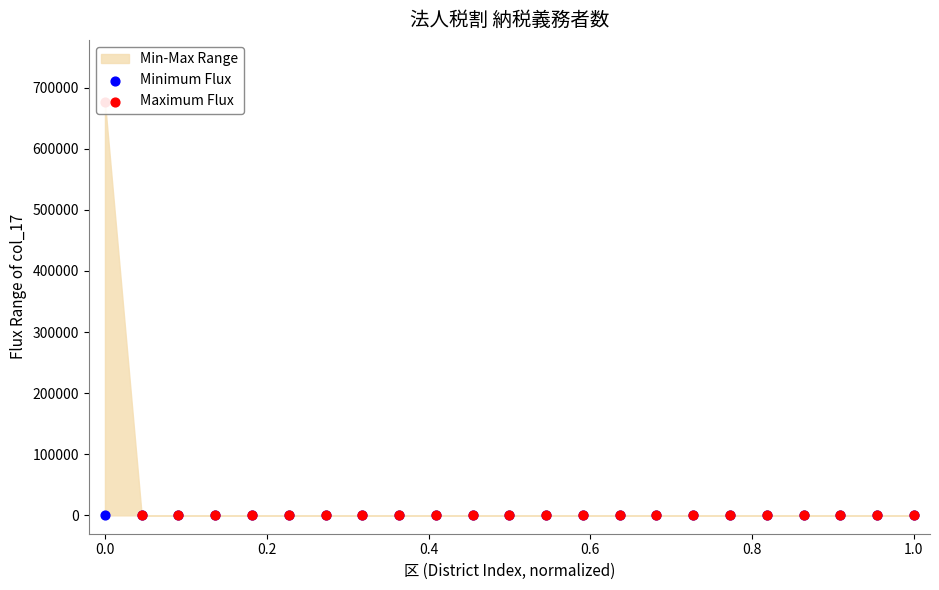

What are all the series names shown in the legend?

Minimum Flux, Maximum Flux